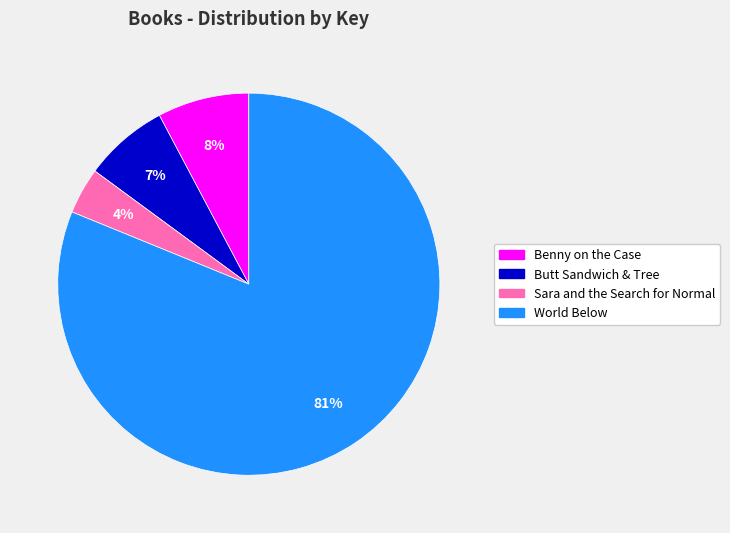

How many segments does this pie chart have?

4